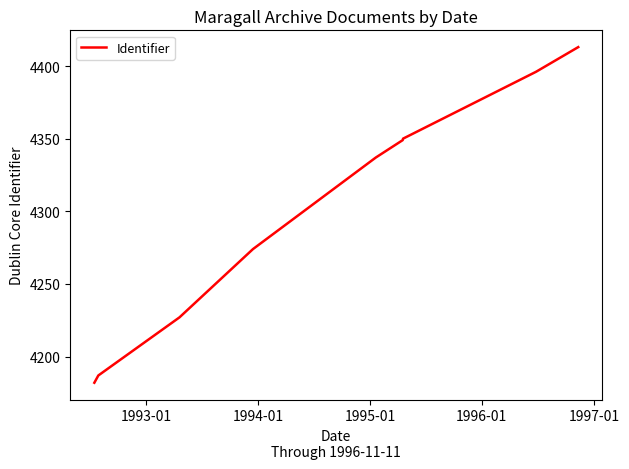

What is the maximum value shown in the chart?

4413